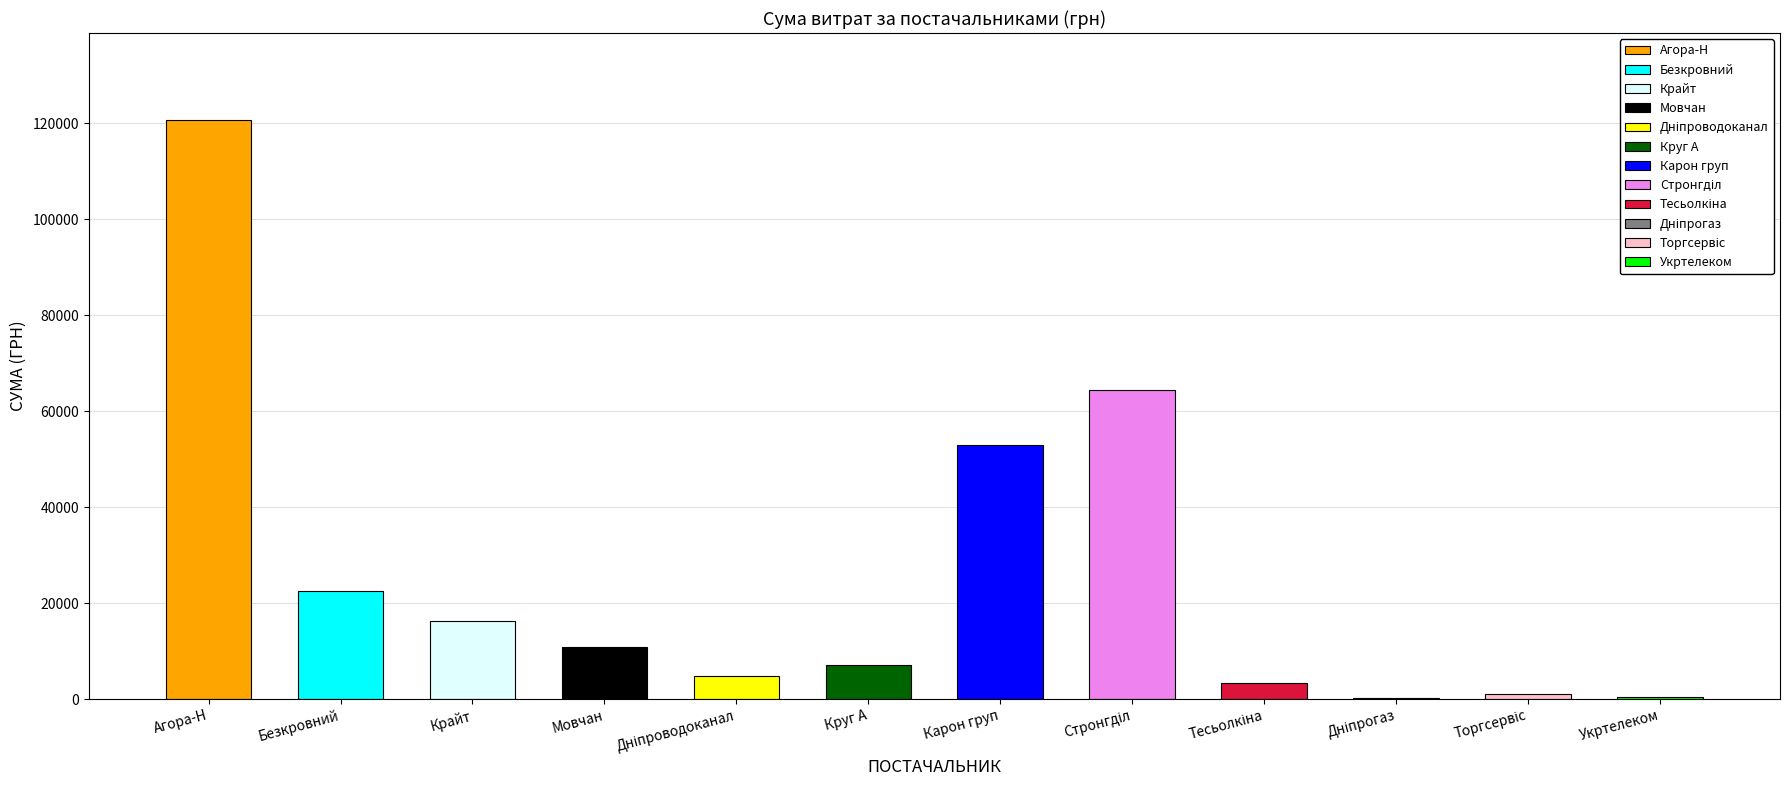

Reading right to left, transcribe all the data shown in this chart.

464.0	1100.7	179.0	3387.1	64293.0	52936.8	7185.4	4730.0	10854.2	16282.1	22611.9	120649.5